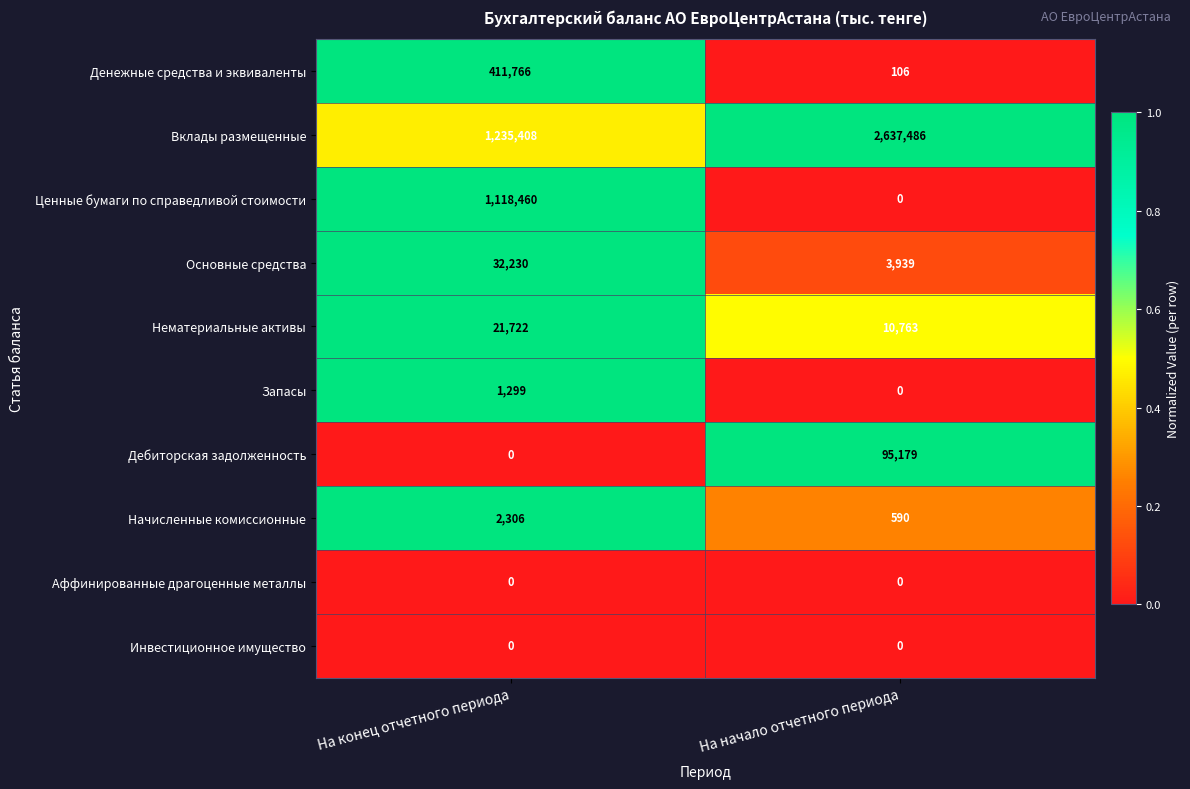

What is the total value across all series at На конец отчетного периода?

2823191